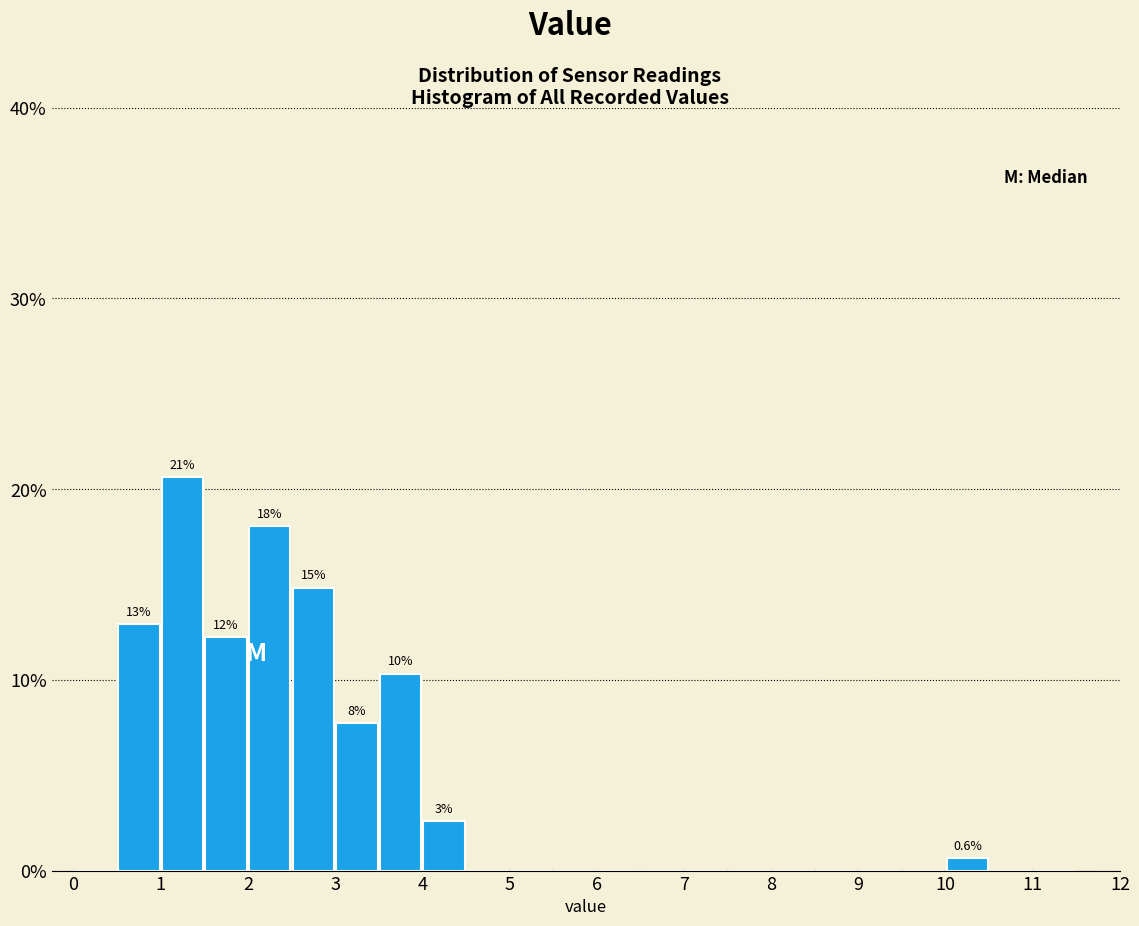

Over which range of the x-axis is the bar tallest?

1.0 to 1.5